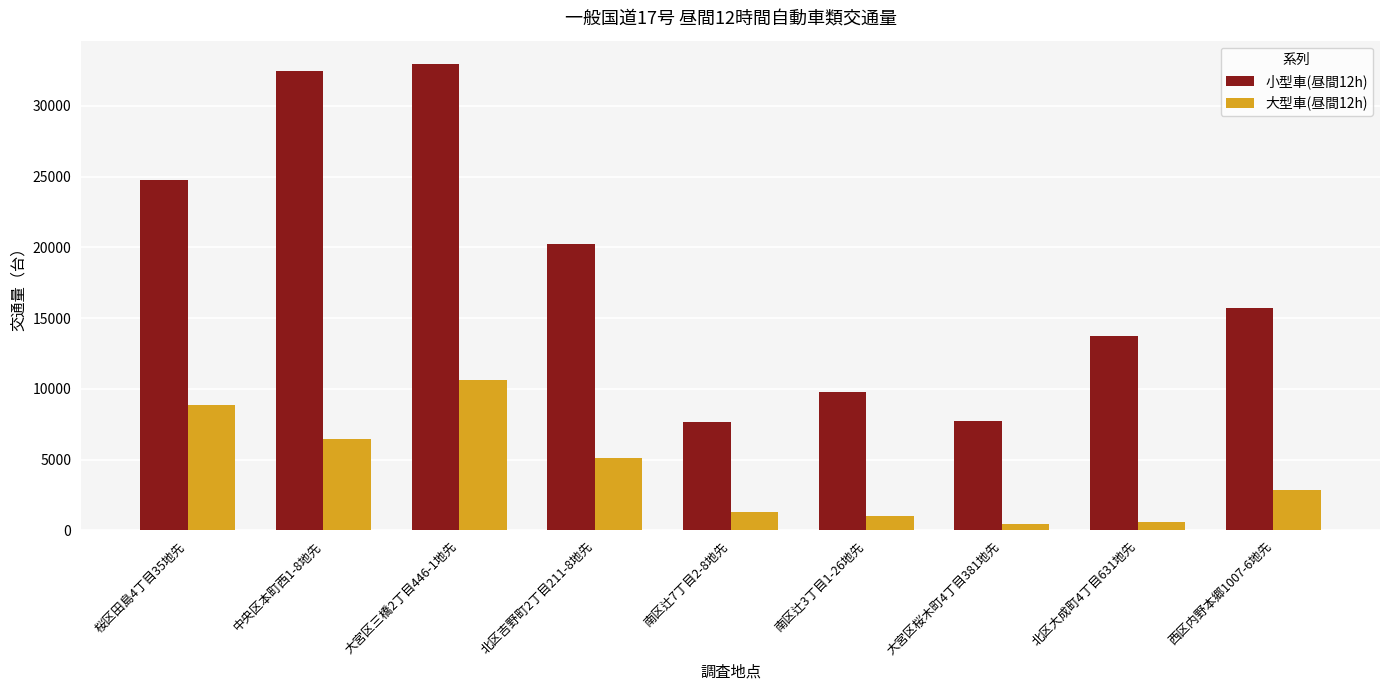

What position from the right is 北区吉野町2丁目211-8地先?

6